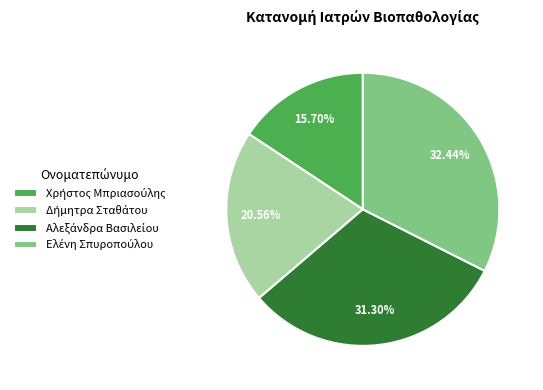

Does any single category account for the majority?

No